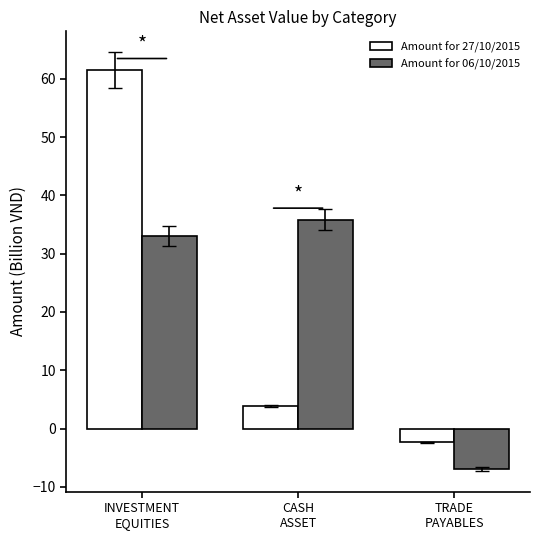

What is the approximate value of Amount for 06/10/2015 at TRADE
PAYABLES?

-6.9